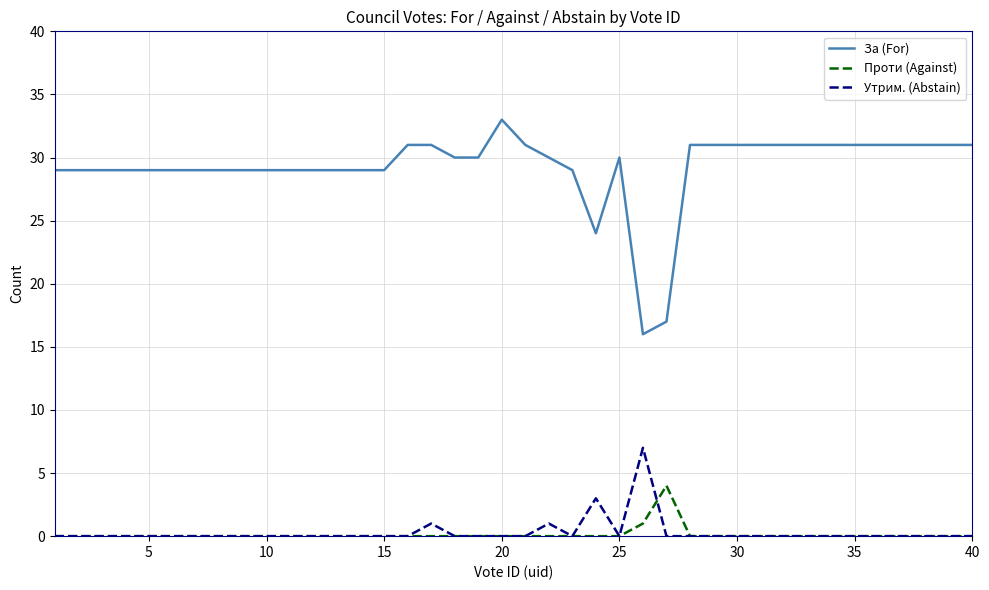

Reading left to right, extract all data points from this chart.

За (For): 29	29	29	29	29	29	29	29	29	29	29	29	29	29	29	31	31	30	30	33	31	30	29	24	30	16	17	31	31	31	31	31	31	31	31	31	31	31	31	31
Проти (Against): 0	0	0	0	0	0	0	0	0	0	0	0	0	0	0	0	0	0	0	0	0	0	0	0	0	1	4	0	0	0	0	0	0	0	0	0	0	0	0	0
Утрим. (Abstain): 0	0	0	0	0	0	0	0	0	0	0	0	0	0	0	0	1	0	0	0	0	1	0	3	0	7	0	0	0	0	0	0	0	0	0	0	0	0	0	0